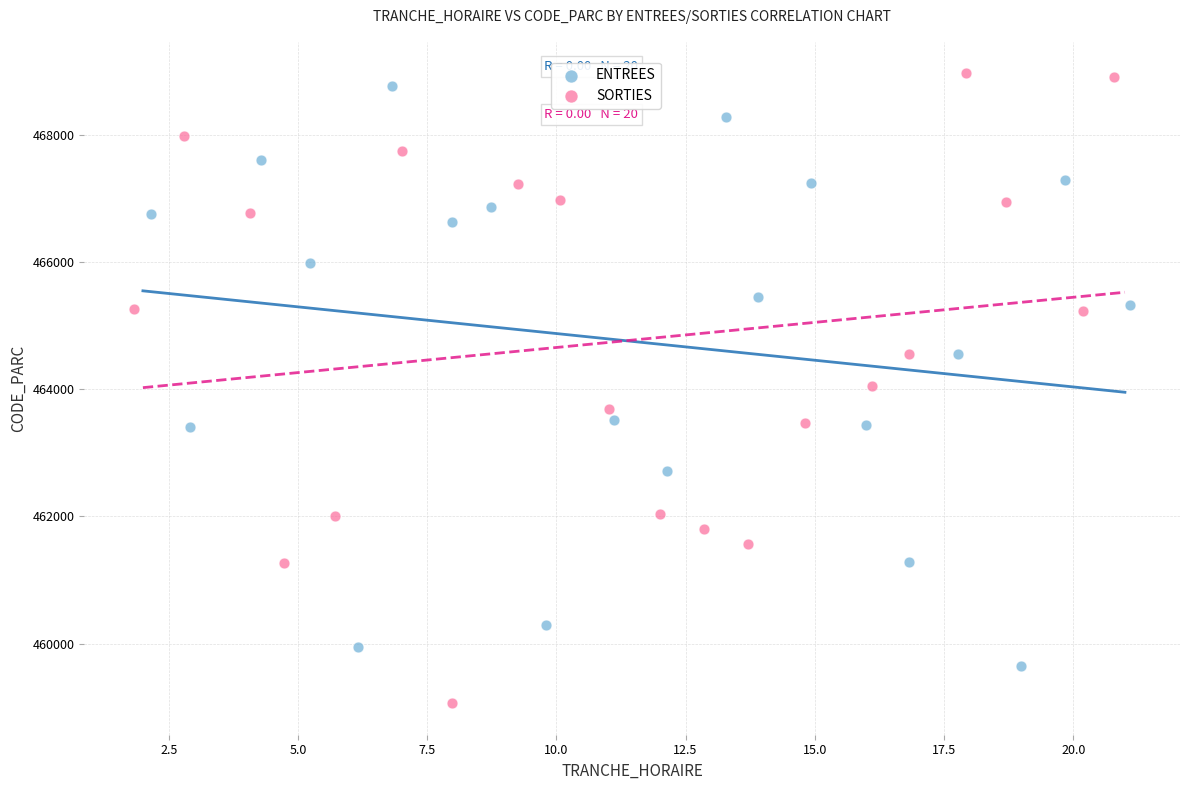

Which series reaches the maximum Y coordinate?

SORTIES